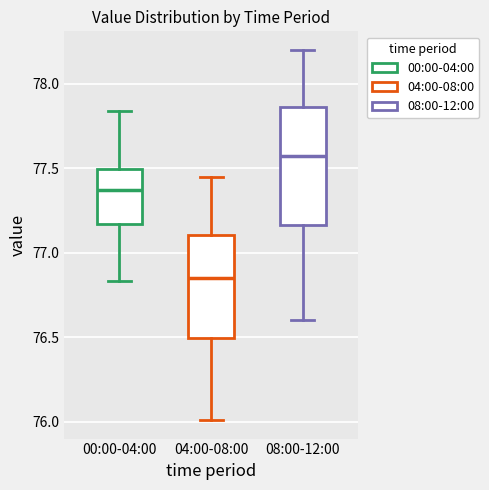

Reading left to right, read every box against the y-axis: the position of its median line, the range the box covers, and the ends of its whiskers. The values are not printed on the chart, so give them approximately, as read against the axis.

00:00-04:00: median 77.35, box 77.15 to 77.50, whiskers 76.85 to 77.85
04:00-08:00: median 76.85, box 76.50 to 77.10, whiskers 76.00 to 77.45
08:00-12:00: median 77.60, box 77.15 to 77.85, whiskers 76.60 to 78.20